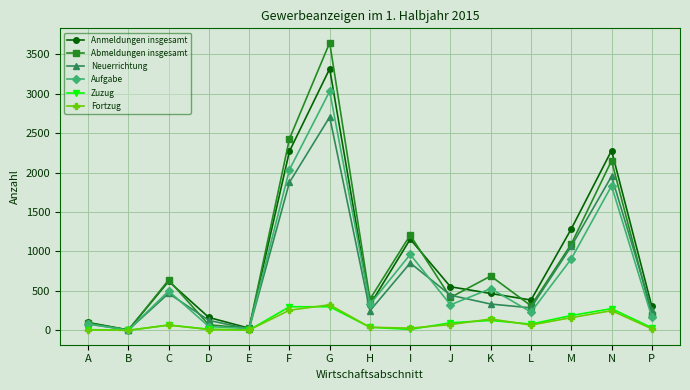

Is it true that Abmeldungen insgesamt equals 418 at J?

True